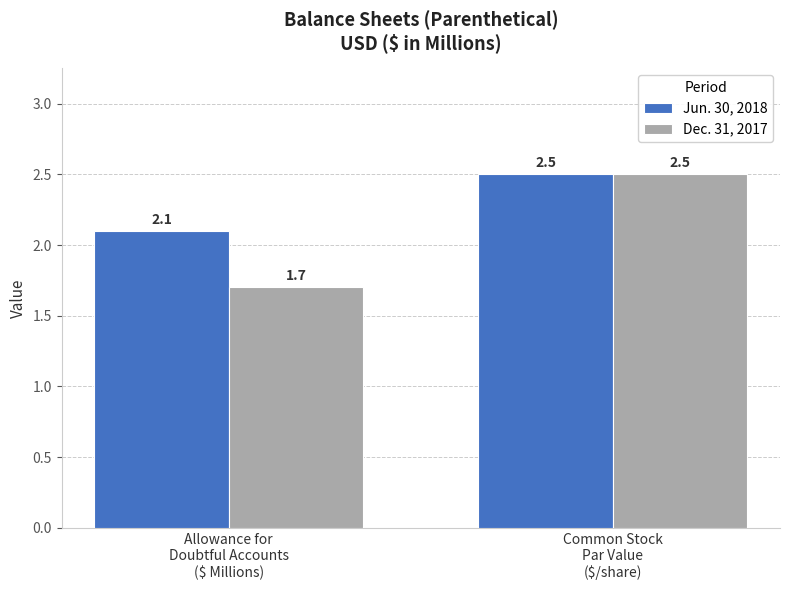

What is the difference between the Dec. 31, 2017 values at Allowance for
Doubtful Accounts
($ Millions) and Common Stock
Par Value
($/share)?

0.8